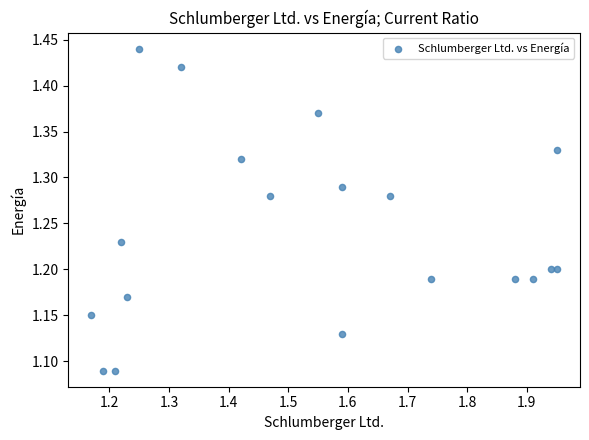

What is the range of X values (max minus min)?

0.8